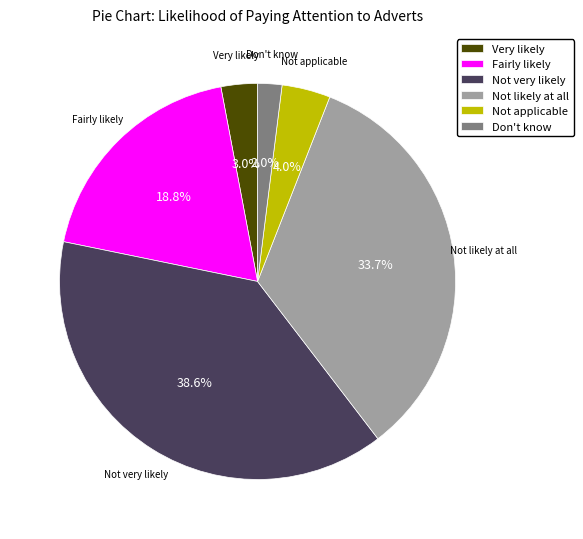

How many segments does this pie chart have?

6